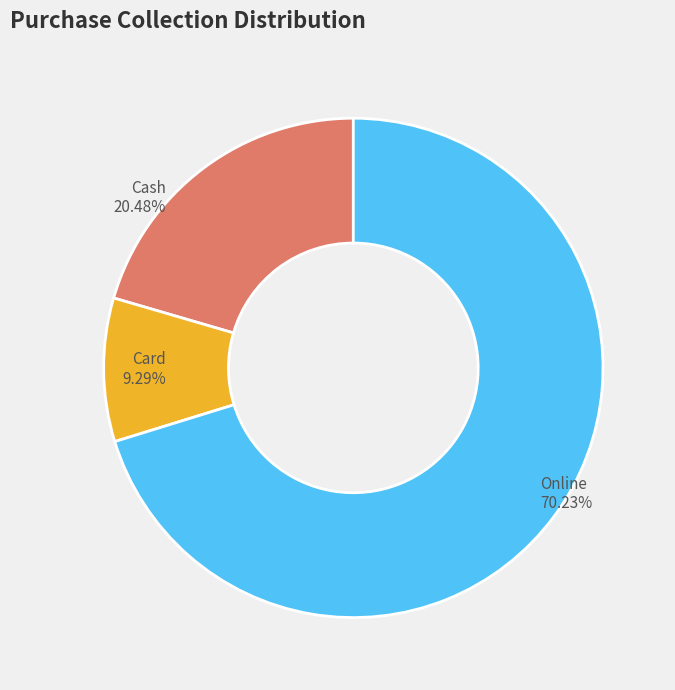

Rank the categories by value from lowest to highest.

Card, Cash, Online